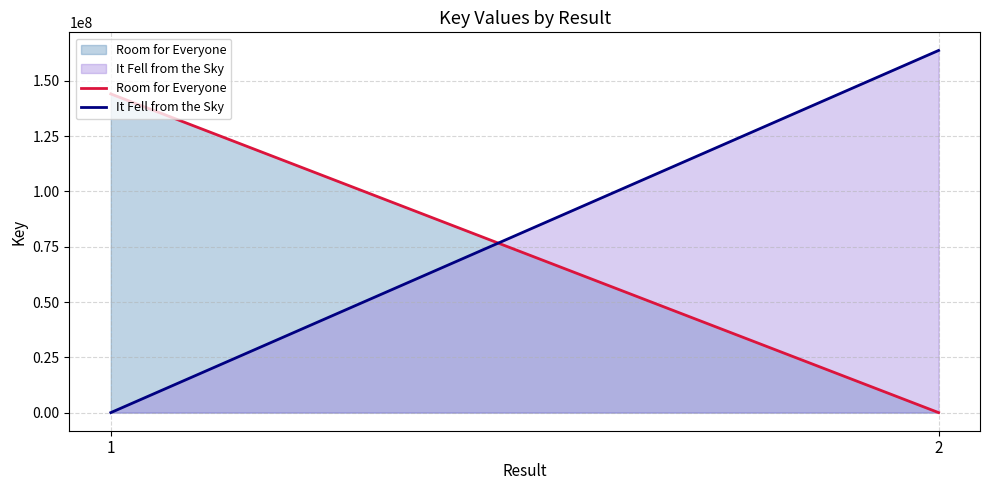

At which category is the sum across all series the highest?

2